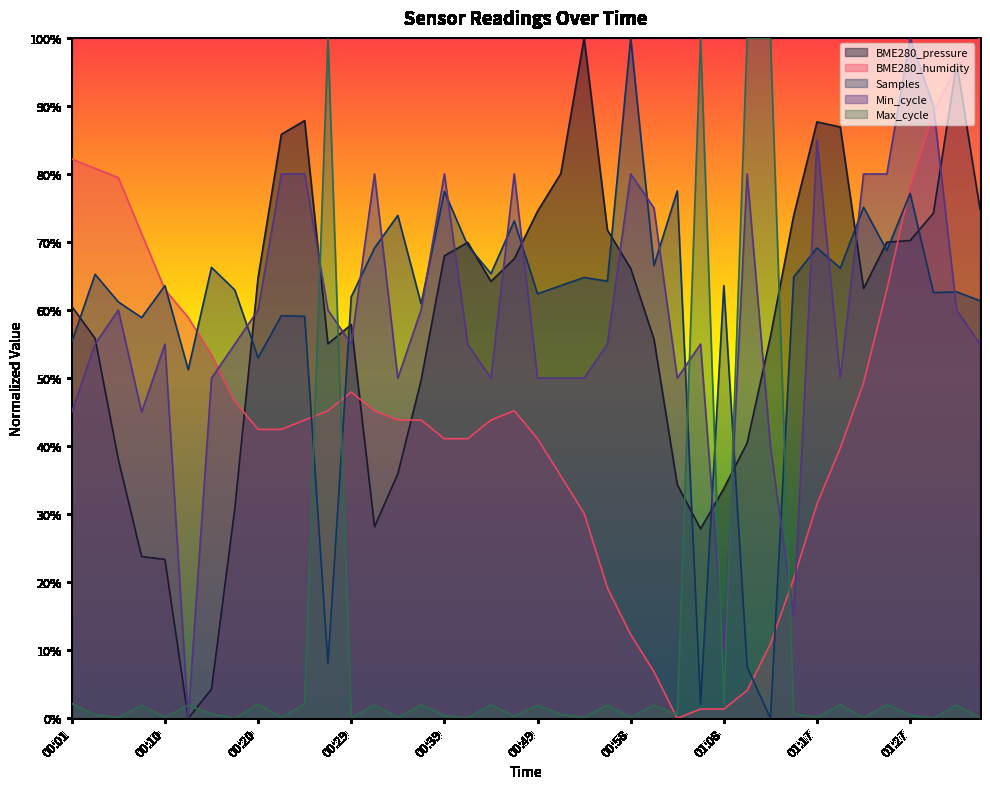

Where is BME280_pressure nearest to the value 0?

00:13